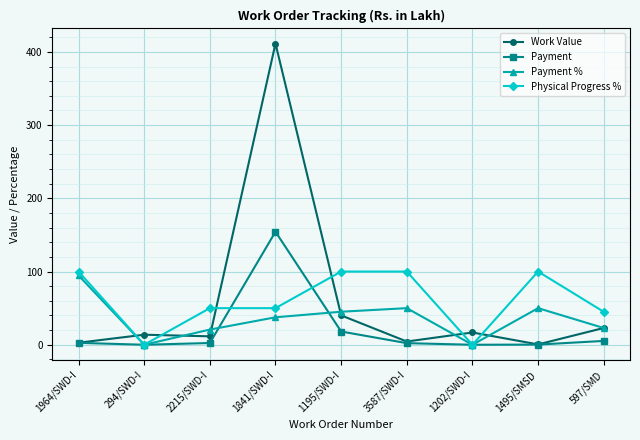

What is the label of the 3rd point from the left?

2215/SWD-I